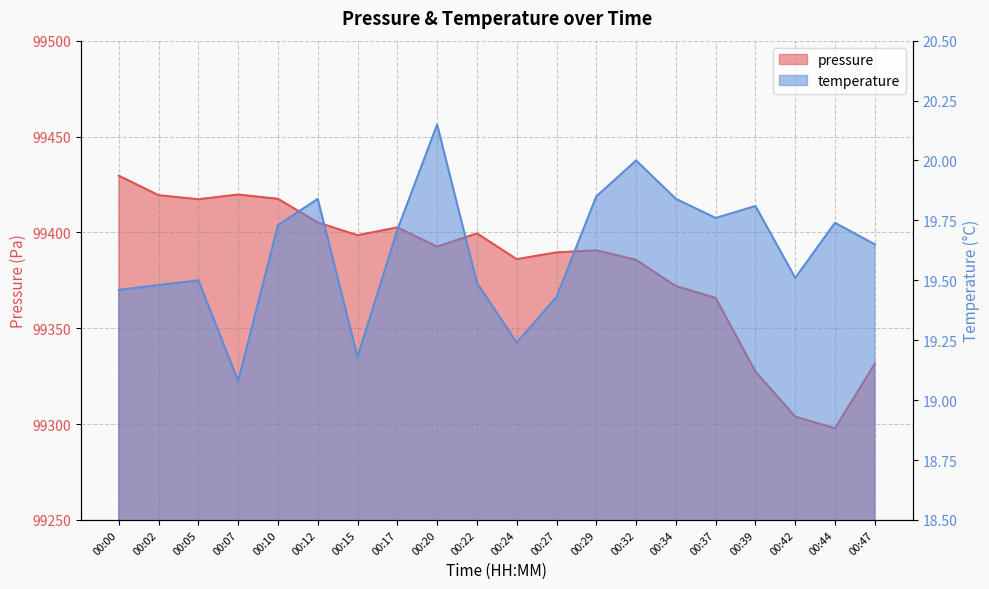

List the labels in order of pressure value, smallest first.

00:44, 00:42, 00:39, 00:47, 00:37, 00:34, 00:32, 00:24, 00:27, 00:29, 00:20, 00:15, 00:22, 00:17, 00:12, 00:05, 00:10, 00:02, 00:07, 00:00